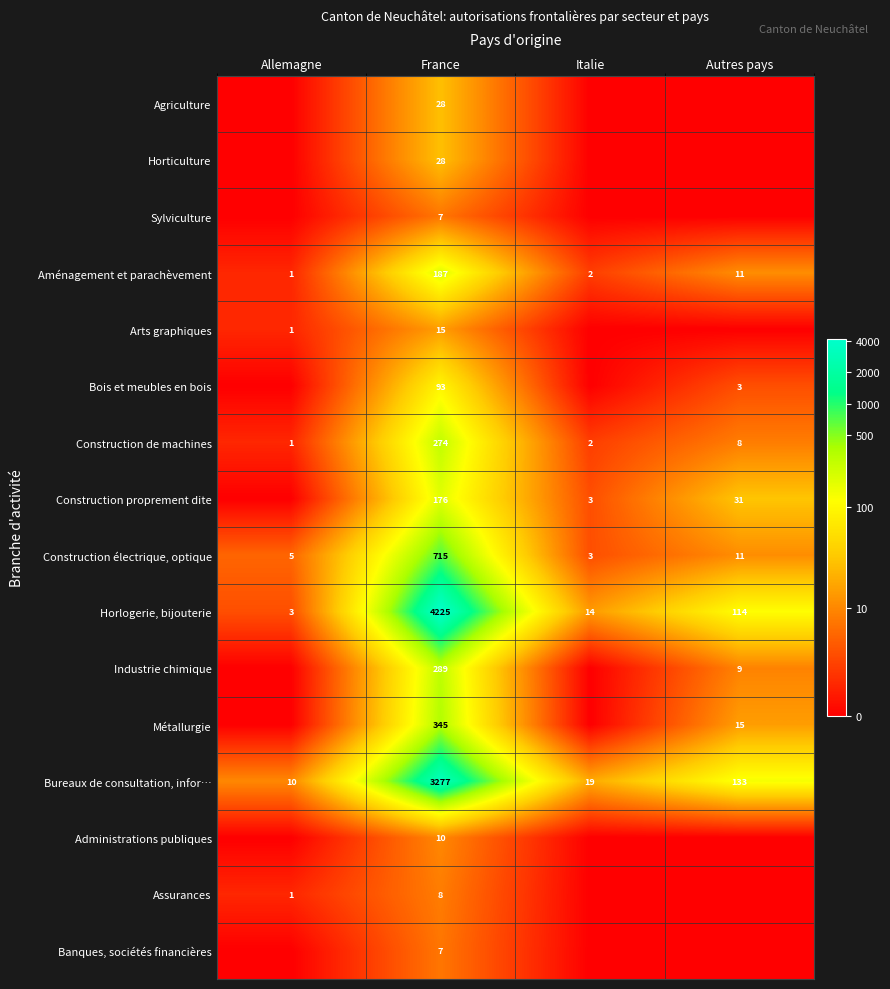

At which label does Horlogerie, bijouterie reach its peak?

France